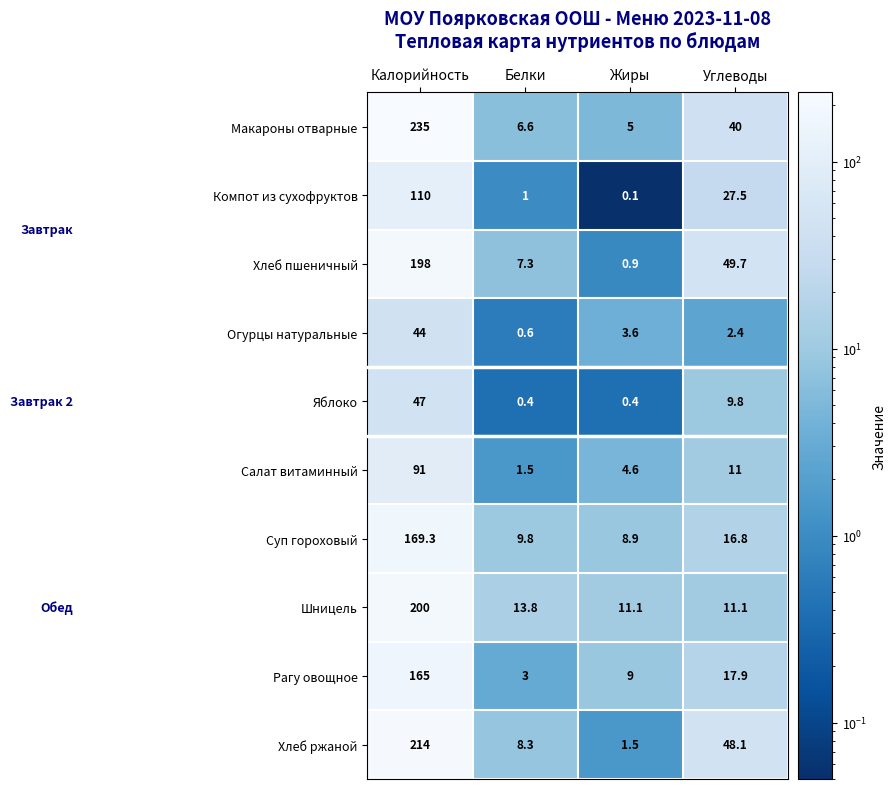

How many data points in Яблоко are less than 9?

2